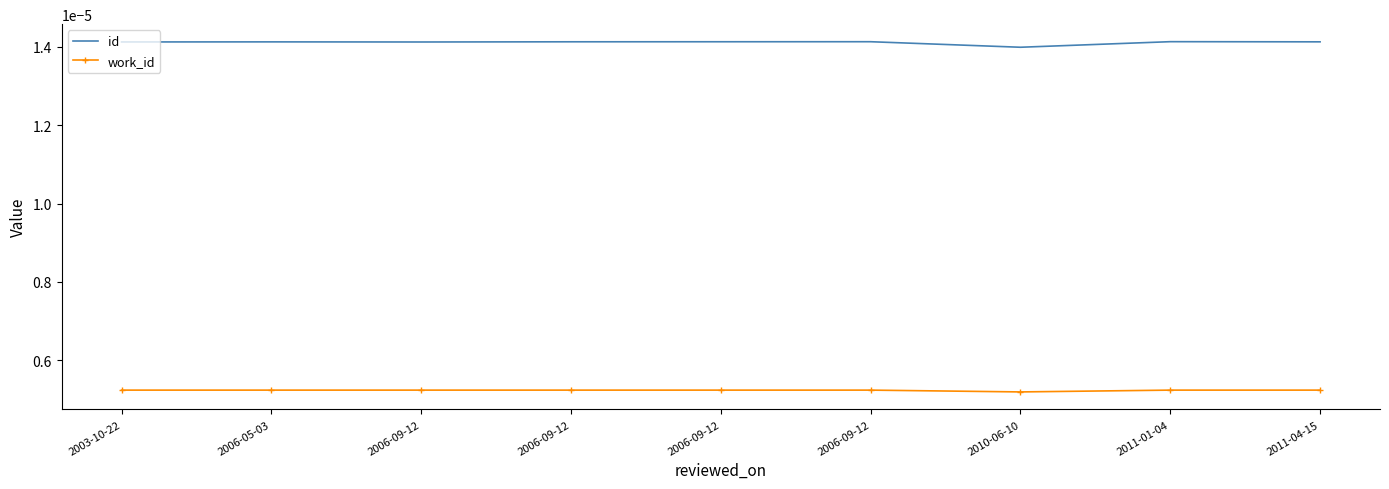

What is the label of the 4th point from the right?

2006-09-12